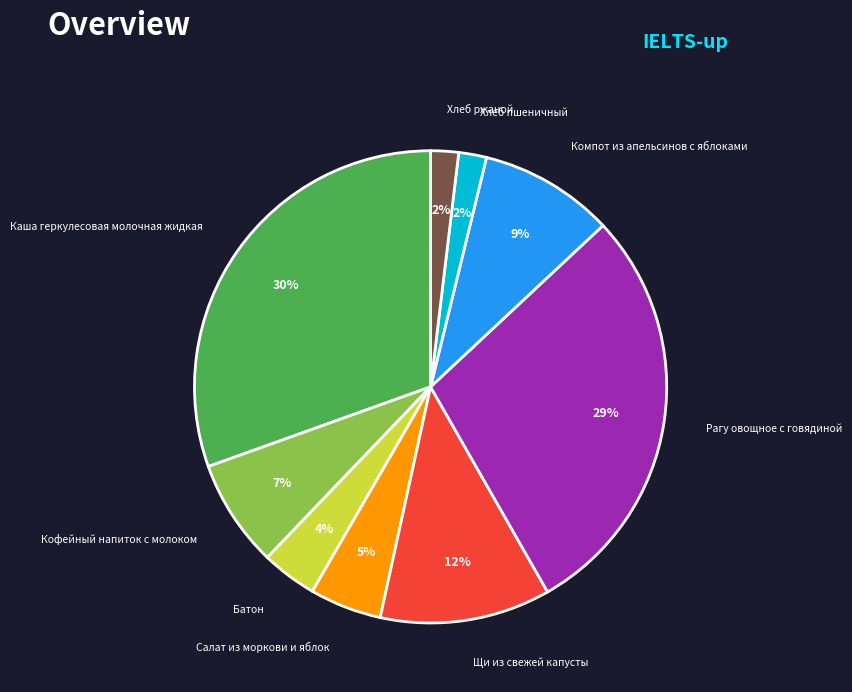

How many segments does this pie chart have?

9